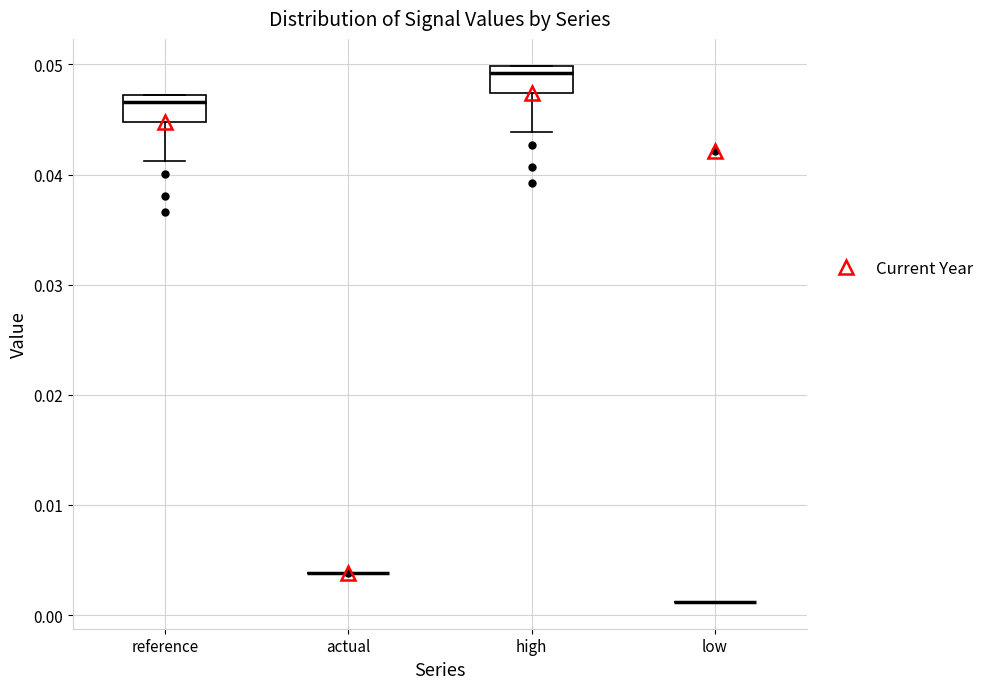

Reading left to right, transcribe this box plot: for each box, give where its median line is, the range the box spans, and where its two whiskers end, as read against the y-axis. The values are not printed on the chart, so give them approximately, as read against the axis.

reference: median 0.047 (just below the box's upper edge), box 0.045 to 0.047, whiskers 0.041 to 0.047
actual: box collapsed to a line at 0.004, whiskers 0.004 to 0.004
high: median 0.049, box 0.047 to 0.050, whiskers 0.044 to 0.050
low: box collapsed to a line at 0.001, whiskers 0.001 to 0.001